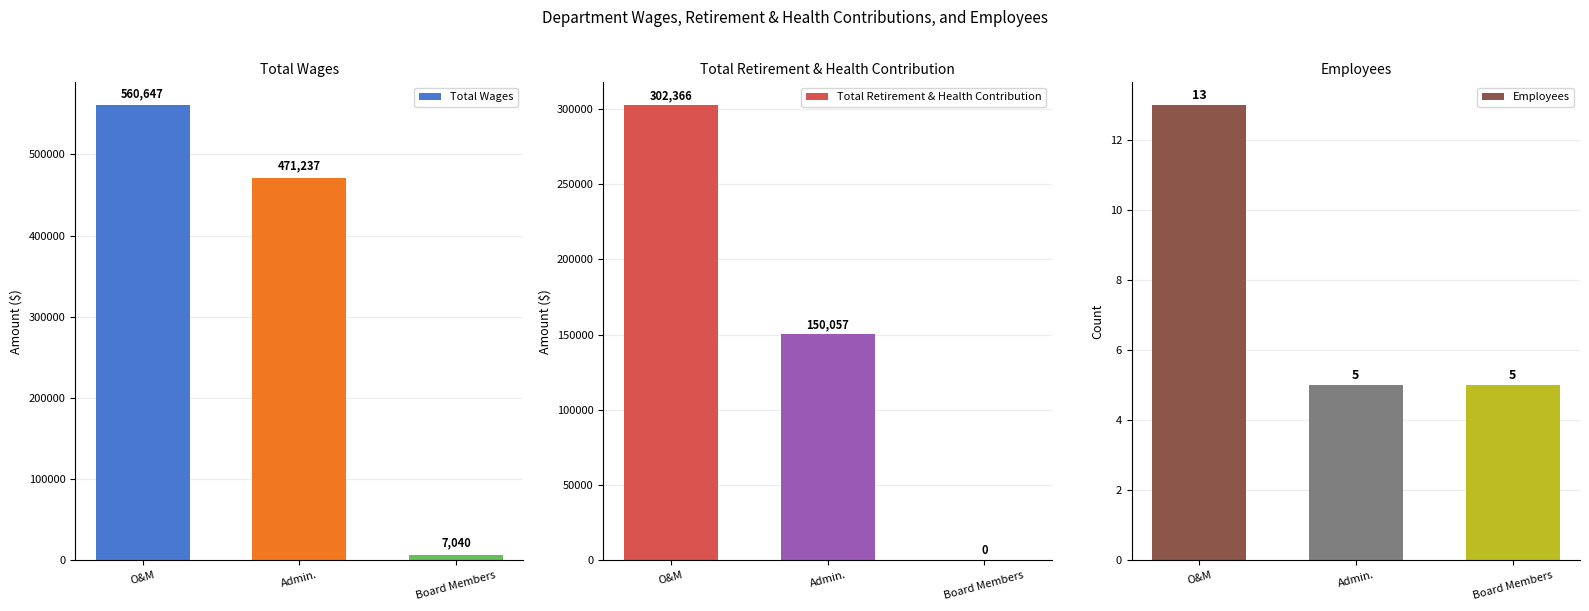

Reading left to right, extract all data points from this chart.

Total Wages: O&M=560647	Admin.=471237	Board Members=7040
Total Retirement & Health Contribution: O&M=302366	Admin.=150057	Board Members=0
Employees: O&M=13	Admin.=5	Board Members=5